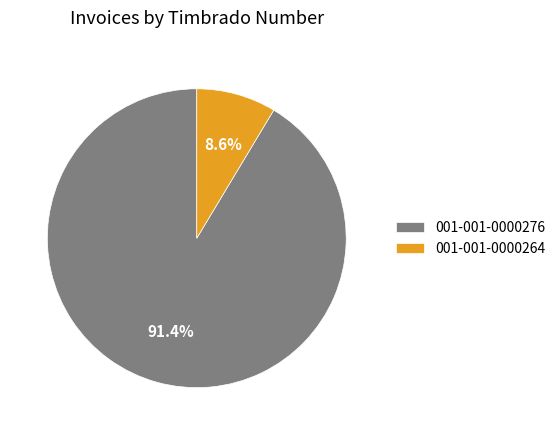

How many slices are in this pie chart?

2